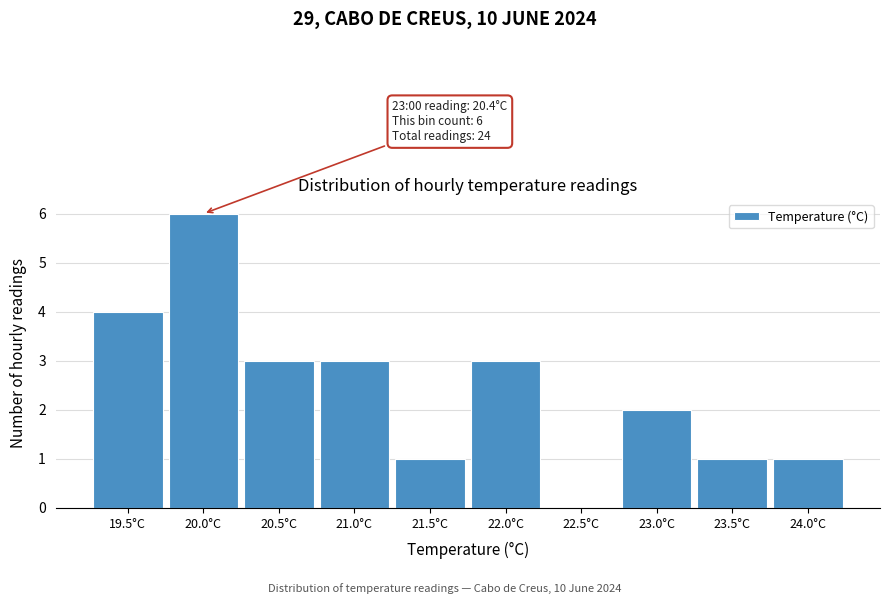

Reading left to right, what are all the values shown in this chart?

19.5°C=4	20.0°C=6	20.5°C=3	21.0°C=3	21.5°C=1	22.0°C=3	22.5°C=0	23.0°C=2	23.5°C=1	24.0°C=1